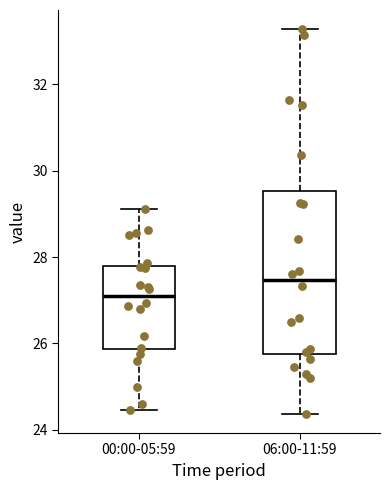

Which box is the tallest, from its lower edge to its upper edge?

06:00-11:59